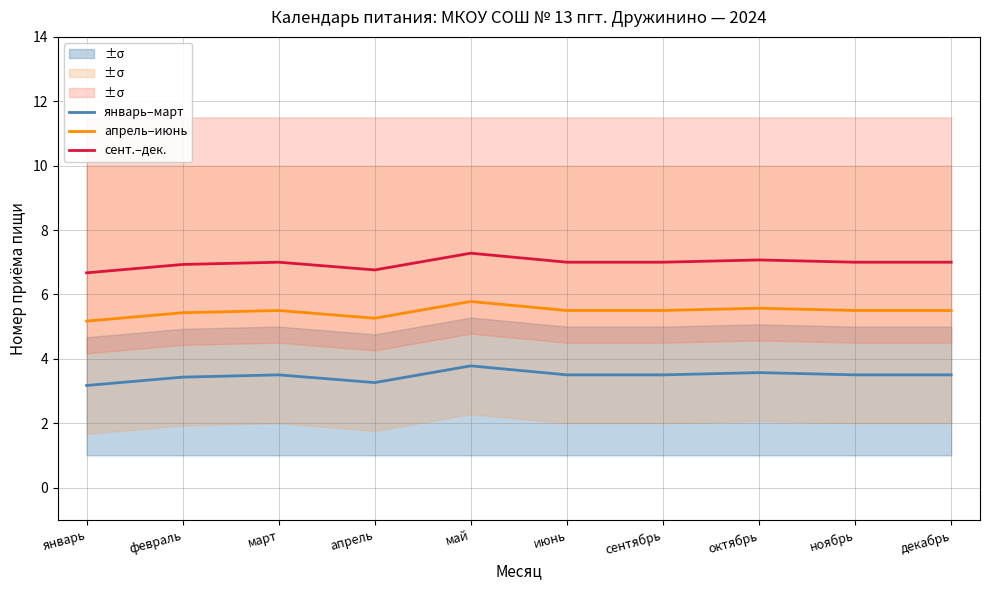

The сент.–дек. series shows 7.3 at май. True or false?

True